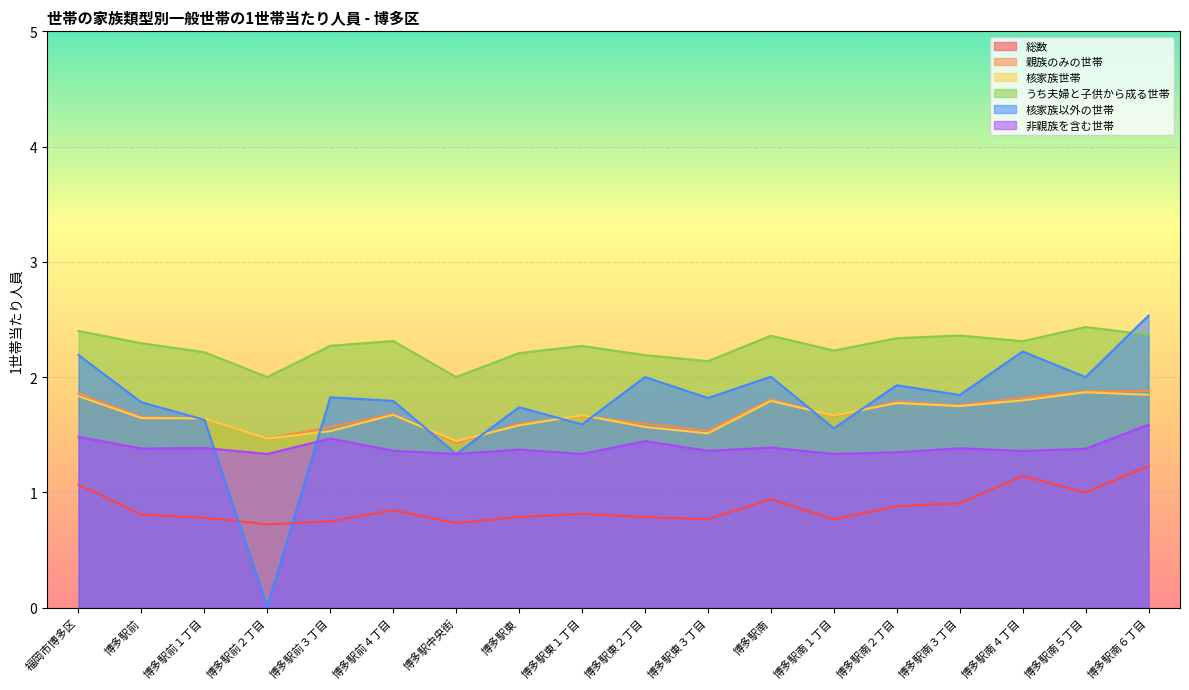

How many series are shown in this chart?

6